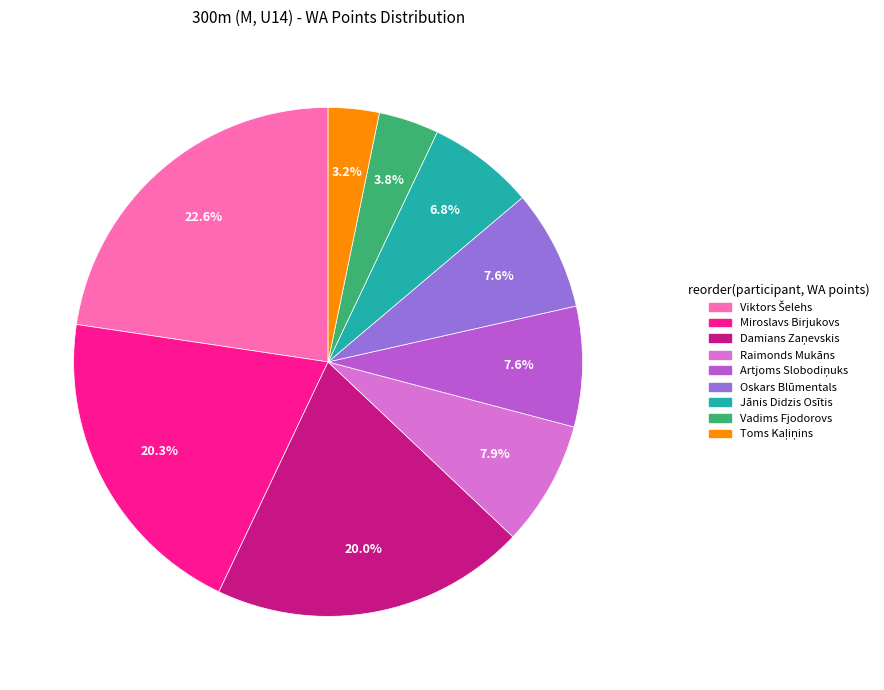

To the nearest percent, what portion does Jānis Didzis Osītis represent?

7%